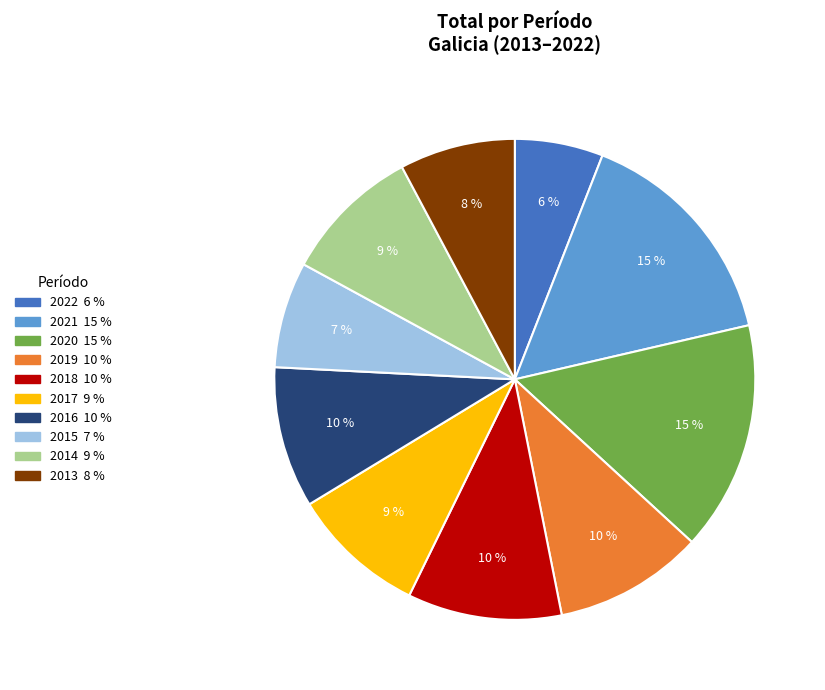

Is it true that 2015 is 7% of the pie?

True